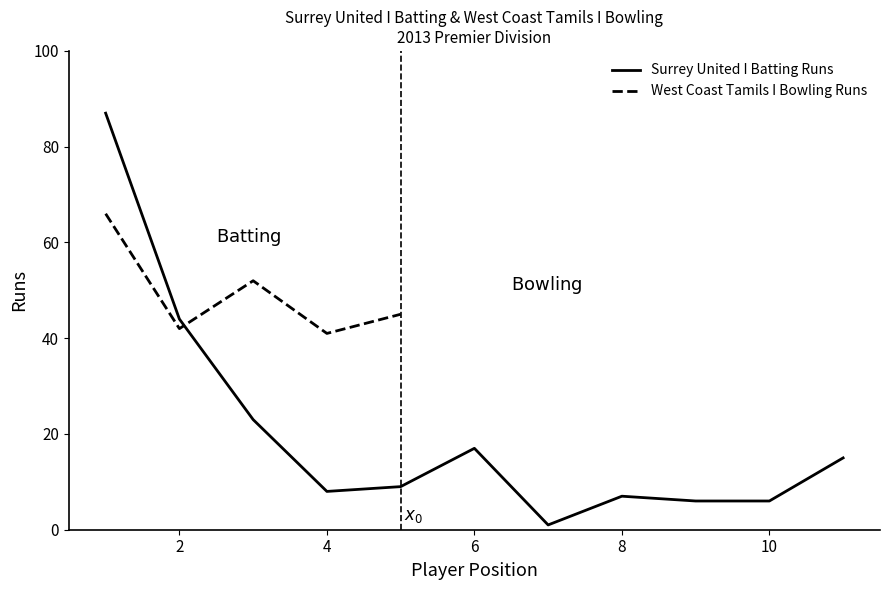

What is the highest value of the Surrey United I Batting Runs series?

87